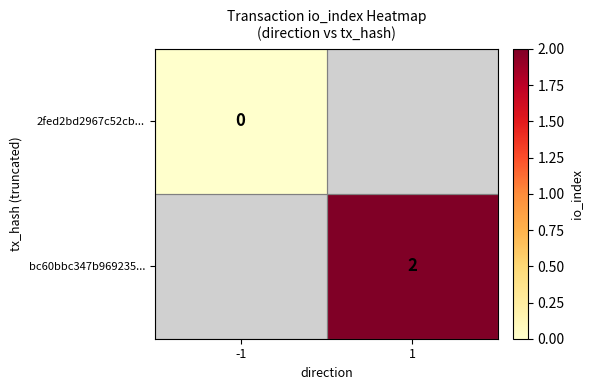

The value of bc60bbc347b969235... at 1 is 3. True or false?

False